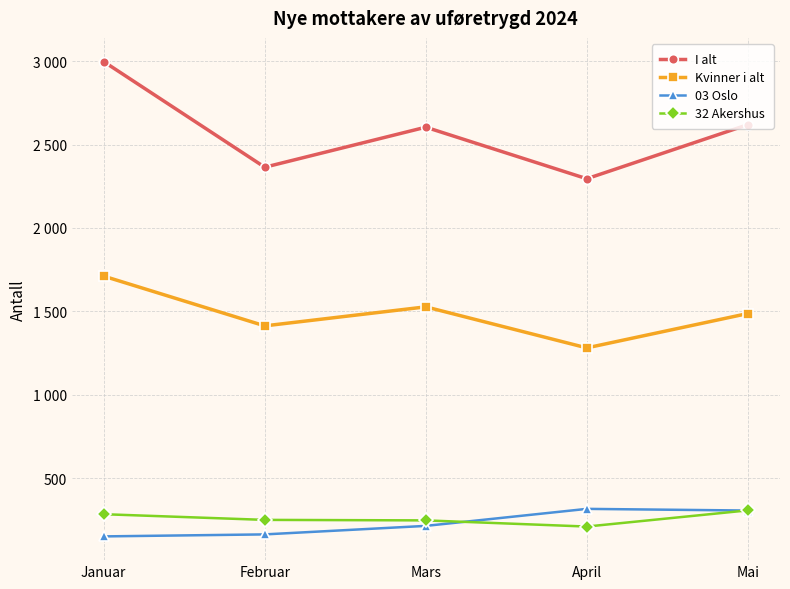

Does the chart have visible grid lines?

Yes